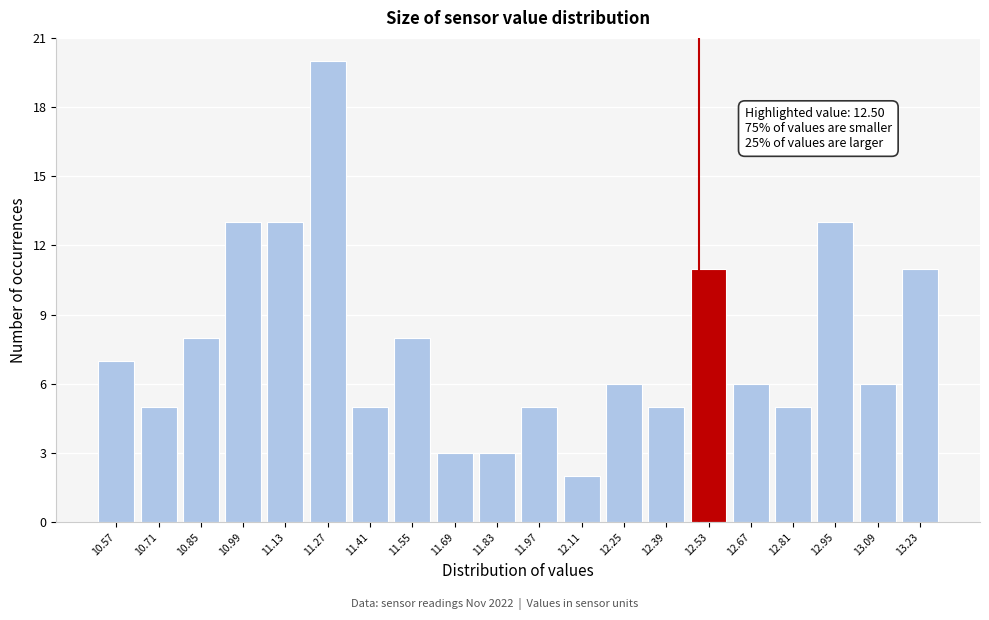

Which range on the x-axis has the tallest bar?

11.20 to 11.34